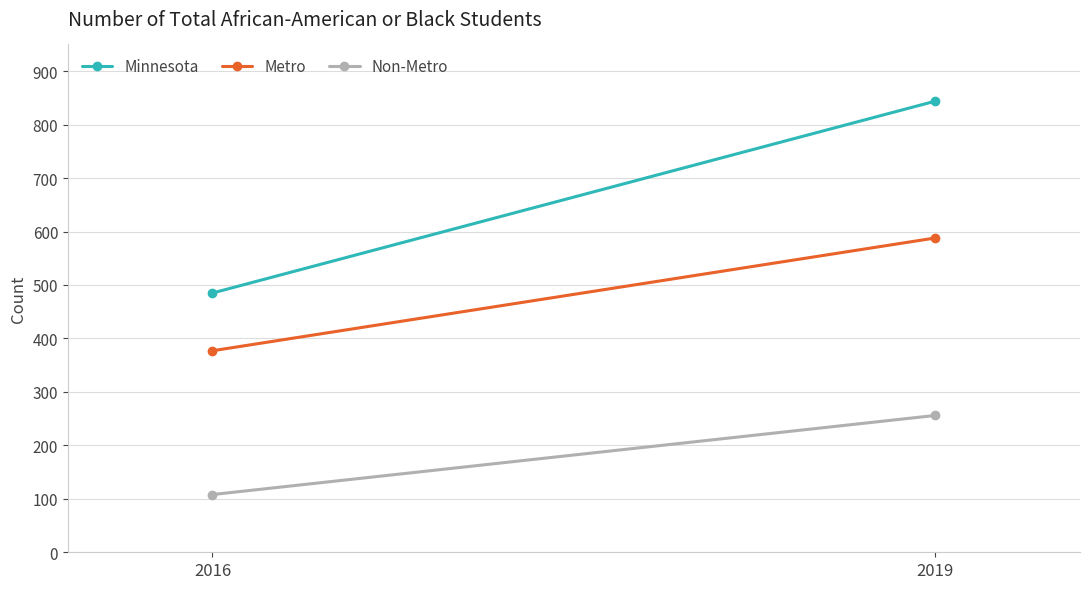

What is the difference between the Minnesota values at 2019 and 2016?

359